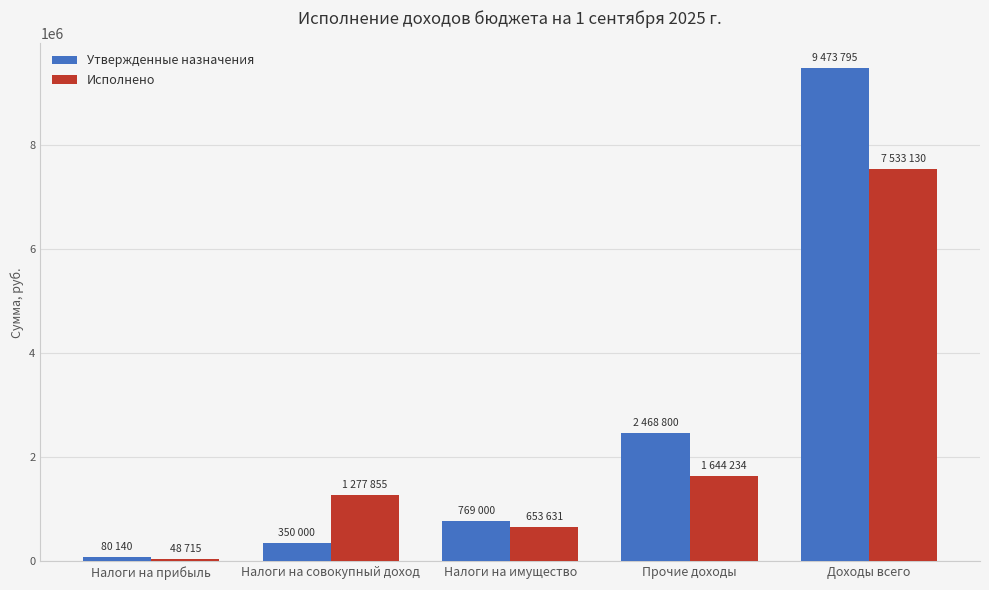

Reading right to left, list all the values displayed in this chart.

Утвержденные назначения: 9473795.0	2468800.0	769000.0	350000.0	80140.0
Исполнено: 7533130.8	1644234.1	653632.0	1277855.0	48715.4